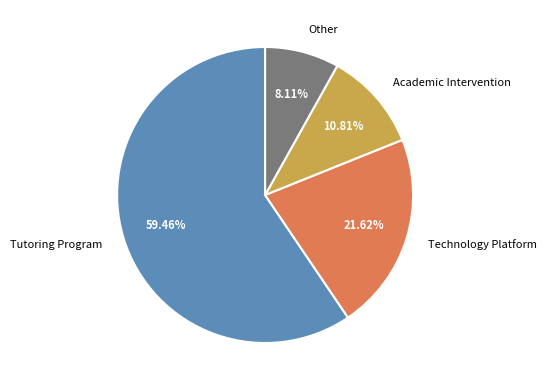

Is it true that Technology Platform is 36% of the pie?

False